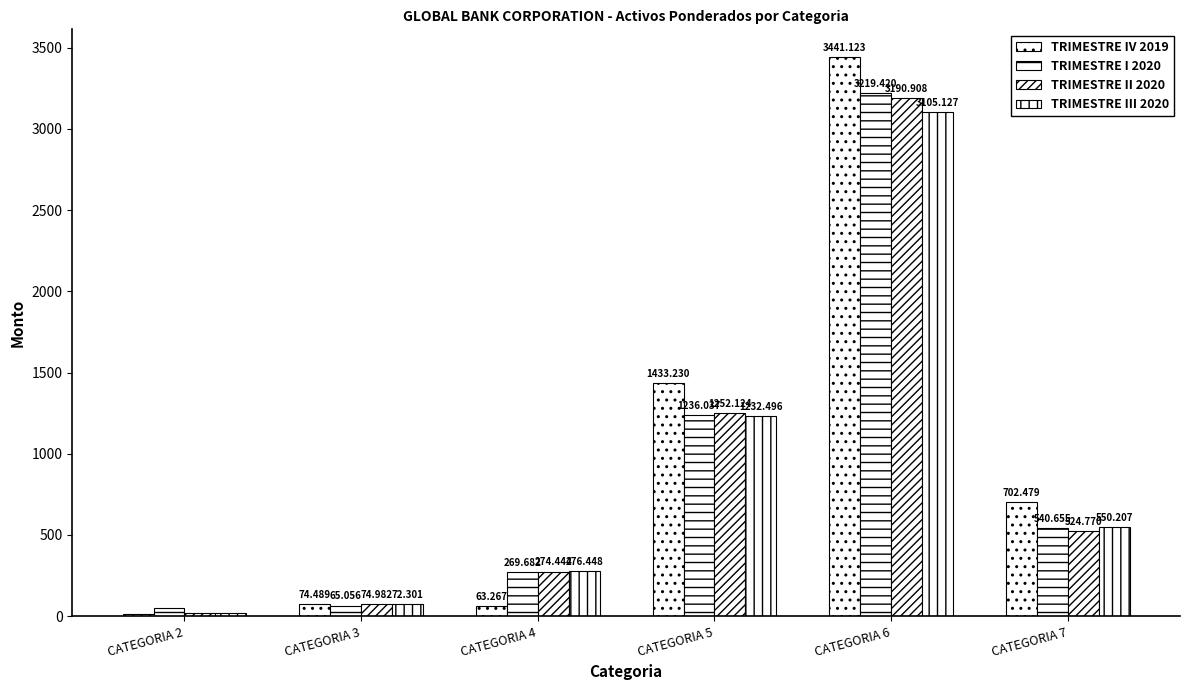

How many bars are there in total?

24